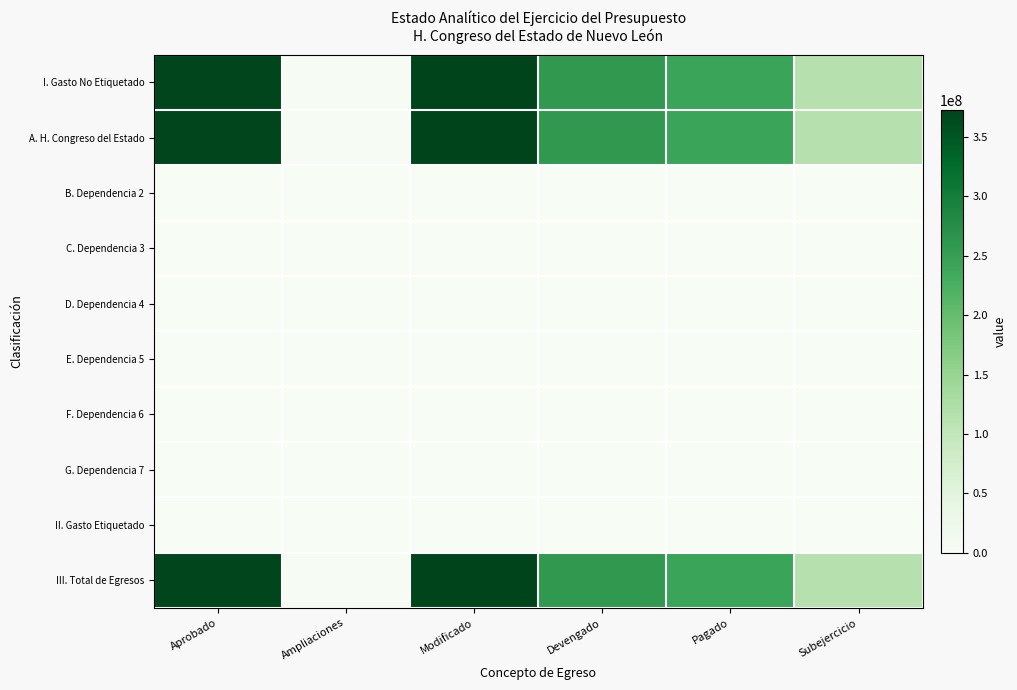

Reading right to left, what are all the values shown in this chart?

I. Gasto No Etiquetado: Subejercicio=113849888	Pagado=242548012	Devengado=258996779	Modificado=372846667	Ampliaciones=2846667	Aprobado=370000000
A. H. Congreso del Estado: Subejercicio=113849888	Pagado=242548012	Devengado=258996779	Modificado=372846667	Ampliaciones=2846667	Aprobado=370000000
B. Dependencia 2: Subejercicio=0	Pagado=0	Devengado=0	Modificado=0	Ampliaciones=0	Aprobado=0
C. Dependencia 3: Subejercicio=0	Pagado=0	Devengado=0	Modificado=0	Ampliaciones=0	Aprobado=0
D. Dependencia 4: Subejercicio=0	Pagado=0	Devengado=0	Modificado=0	Ampliaciones=0	Aprobado=0
E. Dependencia 5: Subejercicio=0	Pagado=0	Devengado=0	Modificado=0	Ampliaciones=0	Aprobado=0
F. Dependencia 6: Subejercicio=0	Pagado=0	Devengado=0	Modificado=0	Ampliaciones=0	Aprobado=0
G. Dependencia 7: Subejercicio=0	Pagado=0	Devengado=0	Modificado=0	Ampliaciones=0	Aprobado=0
II. Gasto Etiquetado: Subejercicio=0	Pagado=0	Devengado=0	Modificado=0	Ampliaciones=0	Aprobado=0
III. Total de Egresos: Subejercicio=113849888	Pagado=242548012	Devengado=258996779	Modificado=372846667	Ampliaciones=2846667	Aprobado=370000000